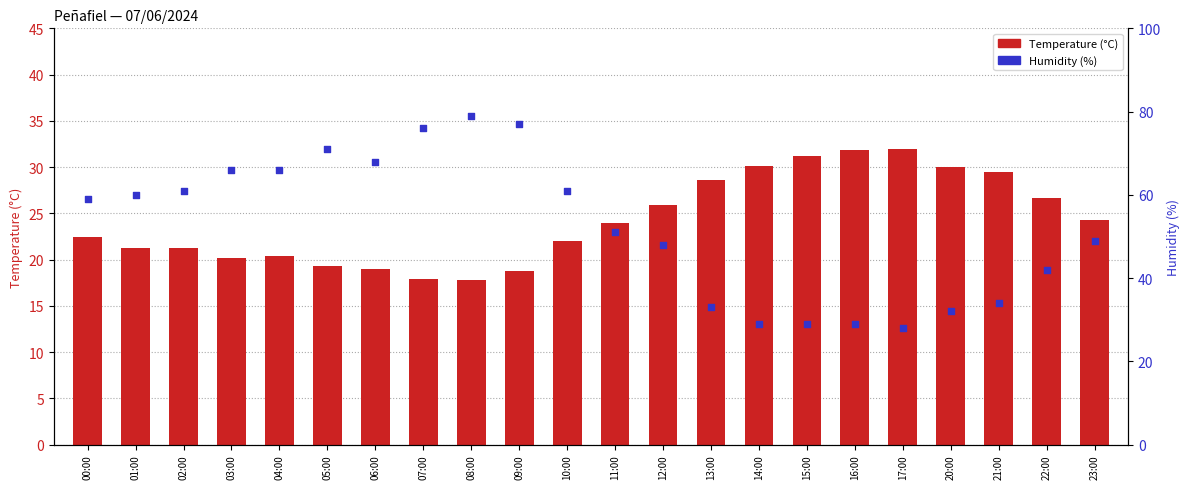

Which series has the largest total across all categories?

Humidity (%)